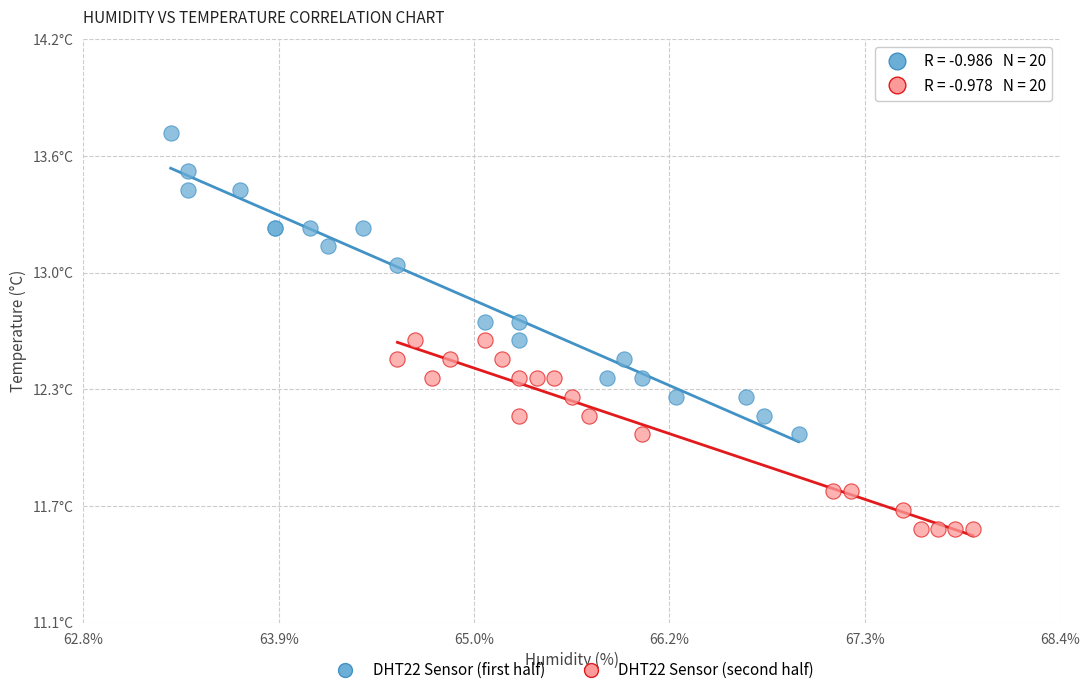

What are all the series names shown in the legend?

DHT22 Sensor (first half), DHT22 Sensor (second half)